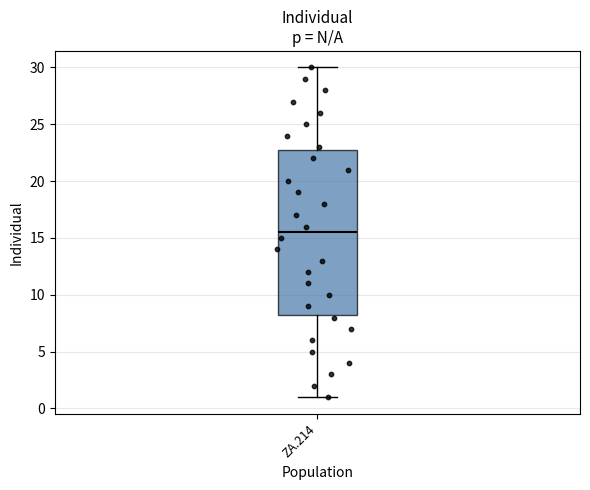

Where does the upper whisker of the box for ZA.214 end on the y-axis? The values are not printed on the chart, so give them approximately, as read against the axis.

30.0